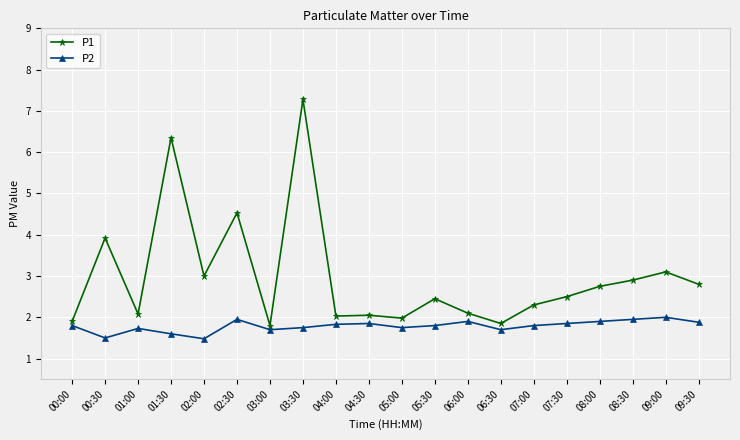

At which category does P2 reach its first local peak?

01:00